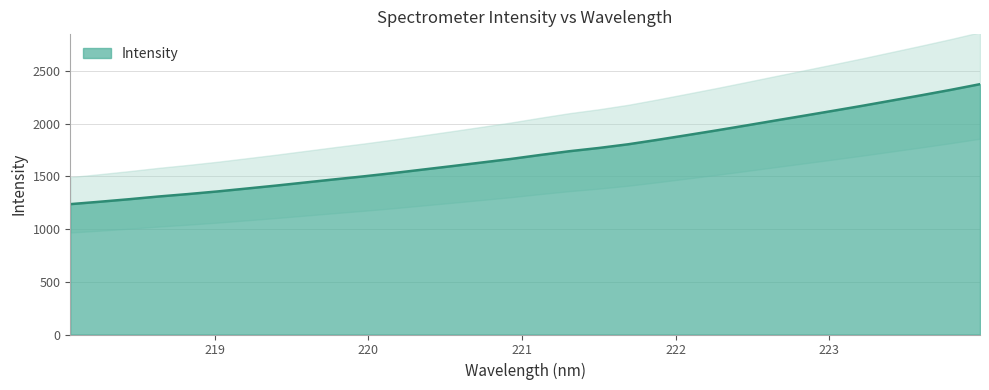

What is the label of the 14th point from the right?

221.4993